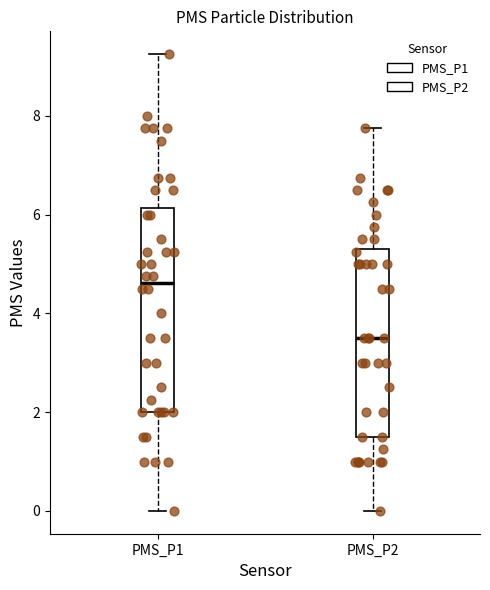

Comparing the boxes themselves (not the whiskers), which one is the tallest?

PMS_P1